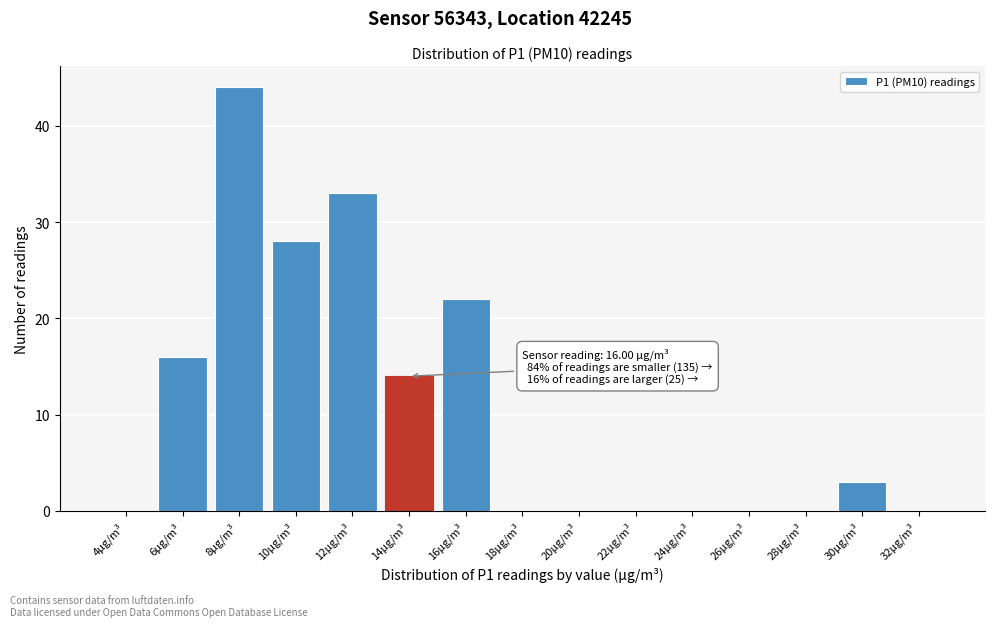

Reading left to right, what are all the values shown in this chart?

4µg/m³=0	6µg/m³=16	8µg/m³=44	10µg/m³=28	12µg/m³=33	14µg/m³=14	16µg/m³=22	18µg/m³=0	20µg/m³=0	22µg/m³=0	24µg/m³=0	26µg/m³=0	28µg/m³=0	30µg/m³=3	32µg/m³=0